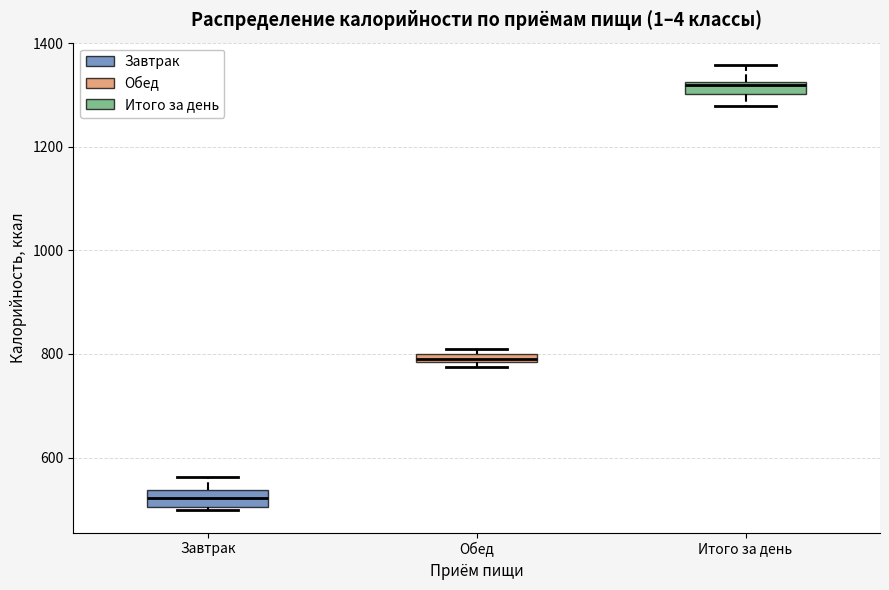

Which box has the lowest median line?

Завтрак